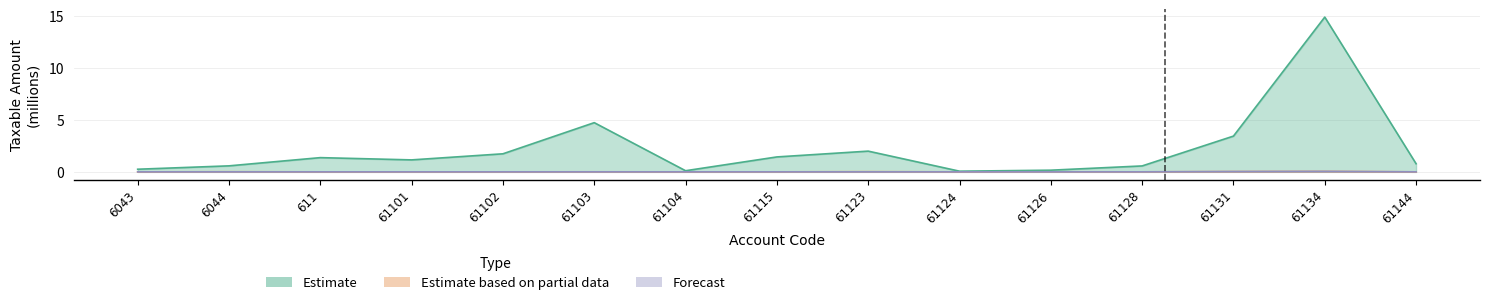

What is the difference between the highest and lowest values at 61134?

14.8